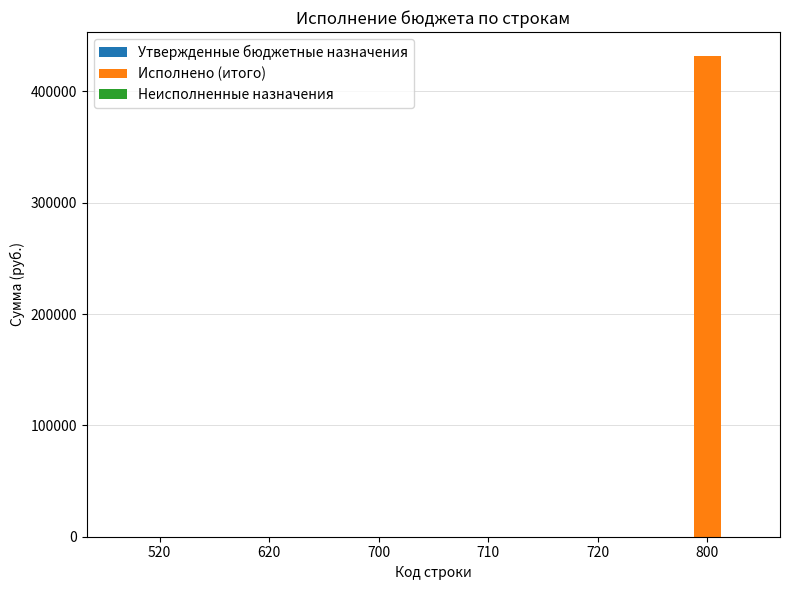

Reading left to right, transcribe all the data shown in this chart.

520=0.0	620=0.0	700=0.0	710=0.0	720=0.0	800=431801.4